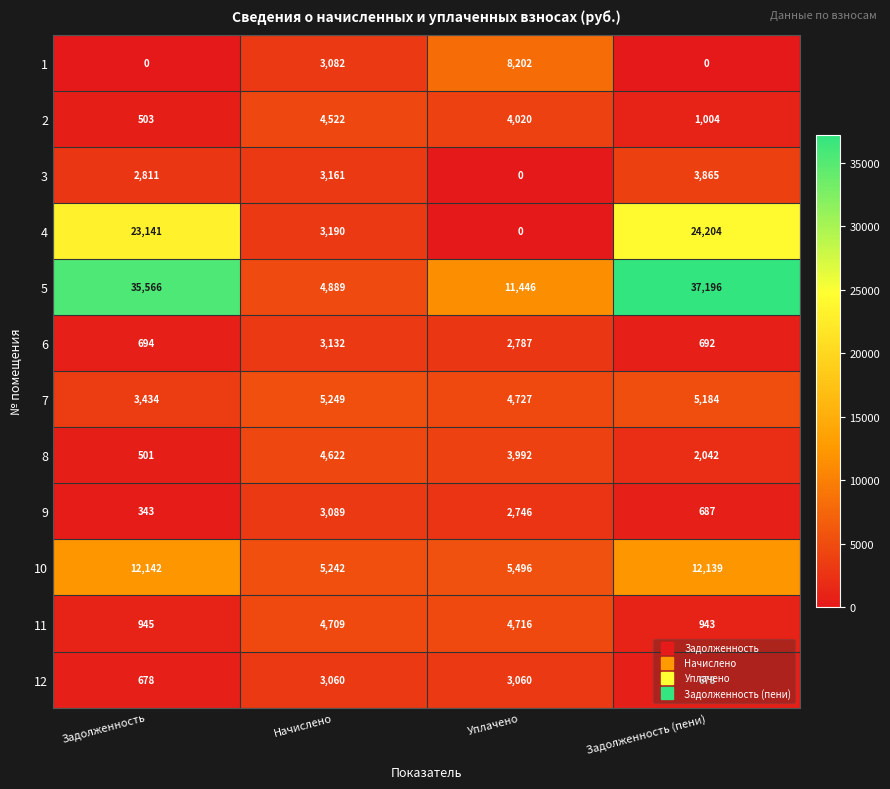

What is the approximate value of 11 at Уплачено, to the nearest 10?

4720